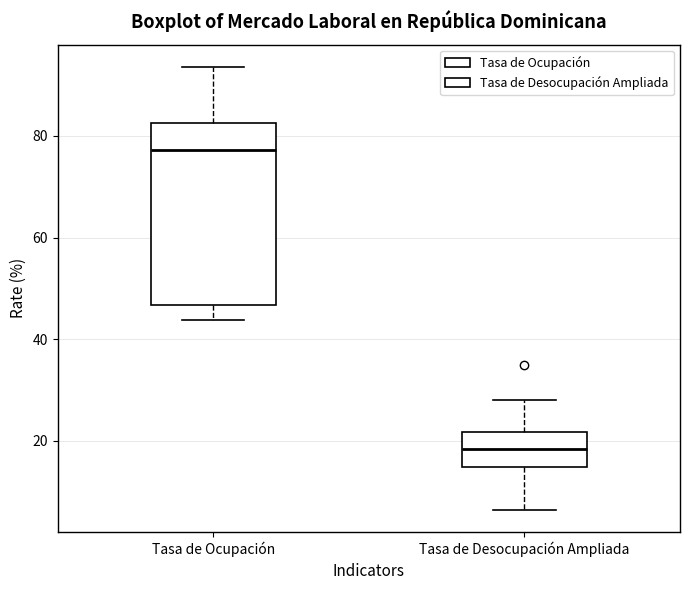

Comparing the boxes themselves (not the whiskers), which one is the tallest?

Tasa de Ocupación